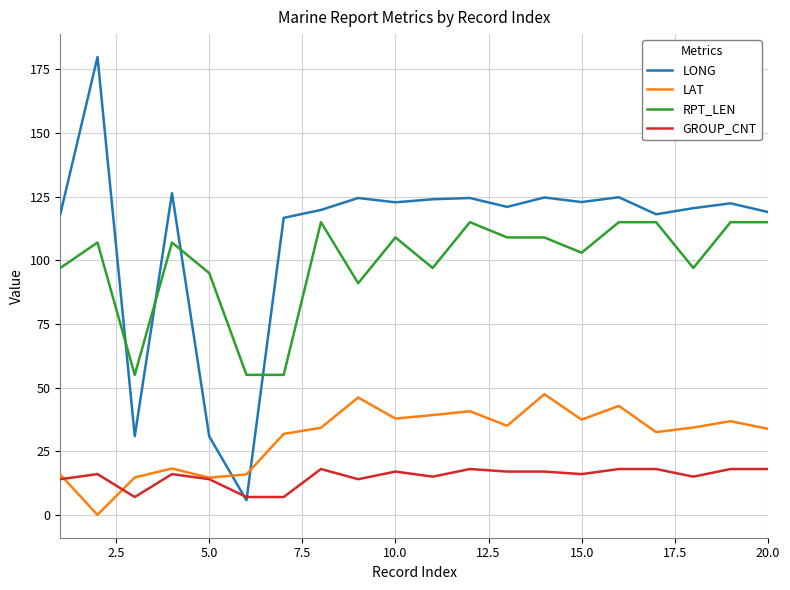

How many lines are shown in the chart?

4